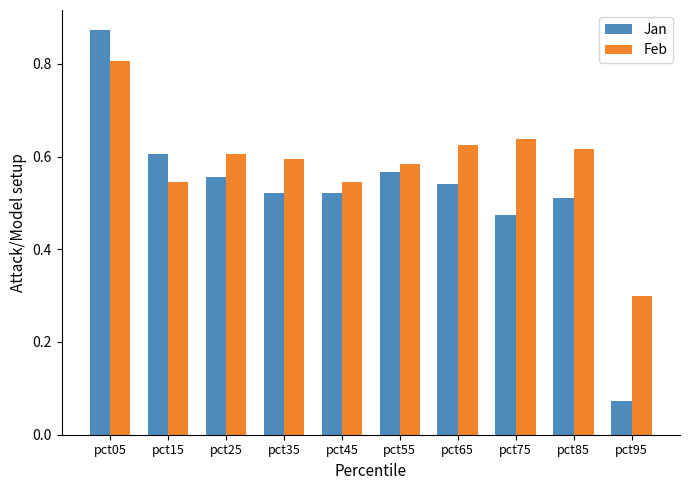

At which category is the sum across all series the highest?

pct05